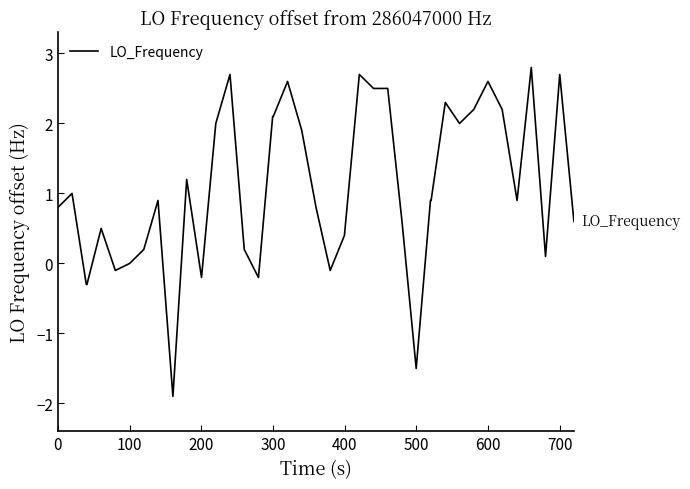

What is the maximum value shown in the chart?

2.8